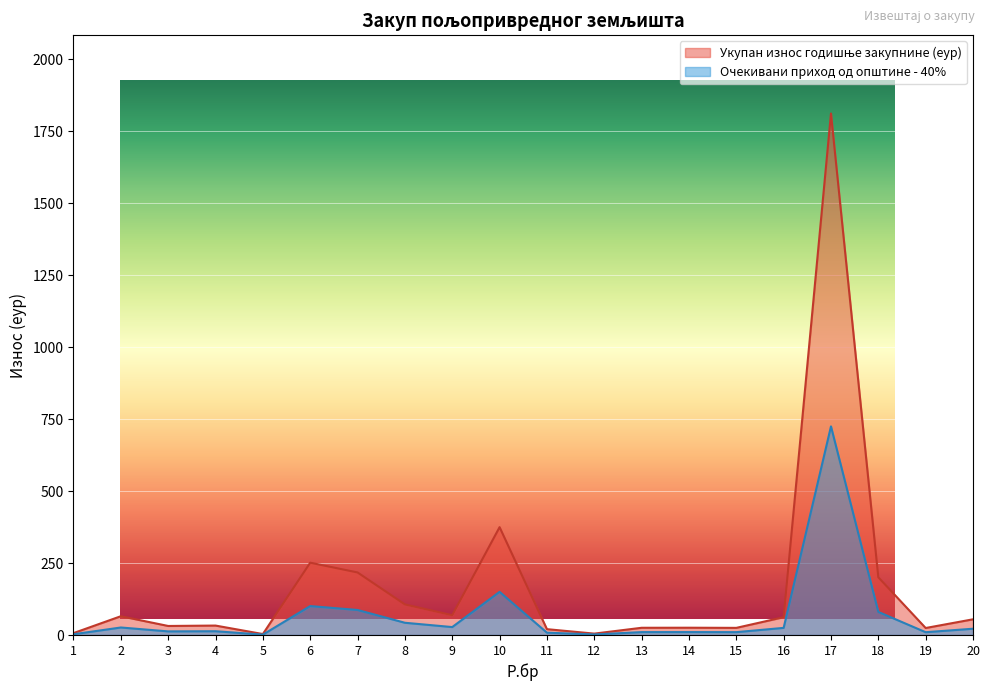

At which label does Укупан износ годишње закупнине (еур) reach its peak?

17